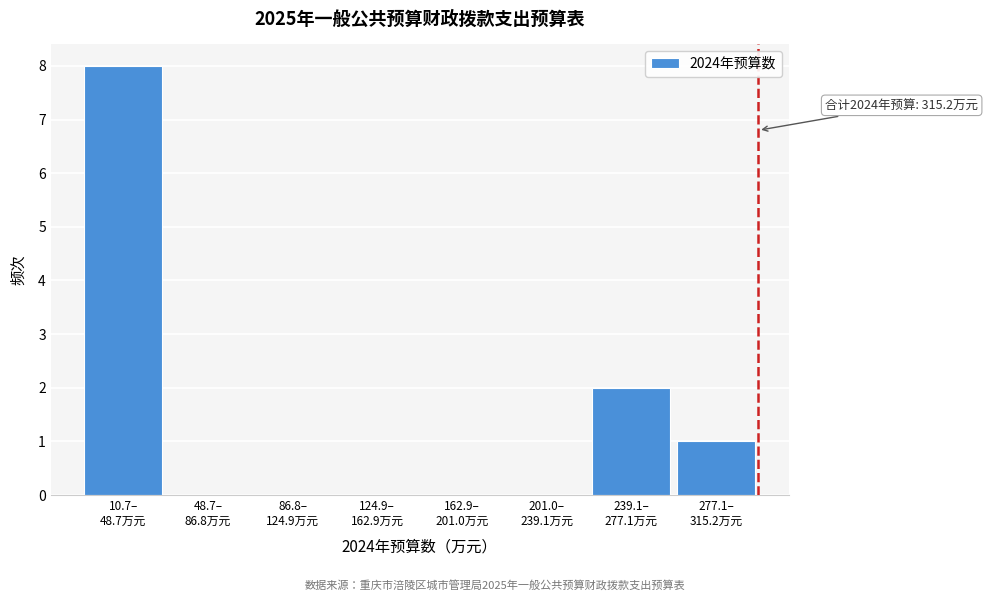

What is the maximum value shown in the chart?

8